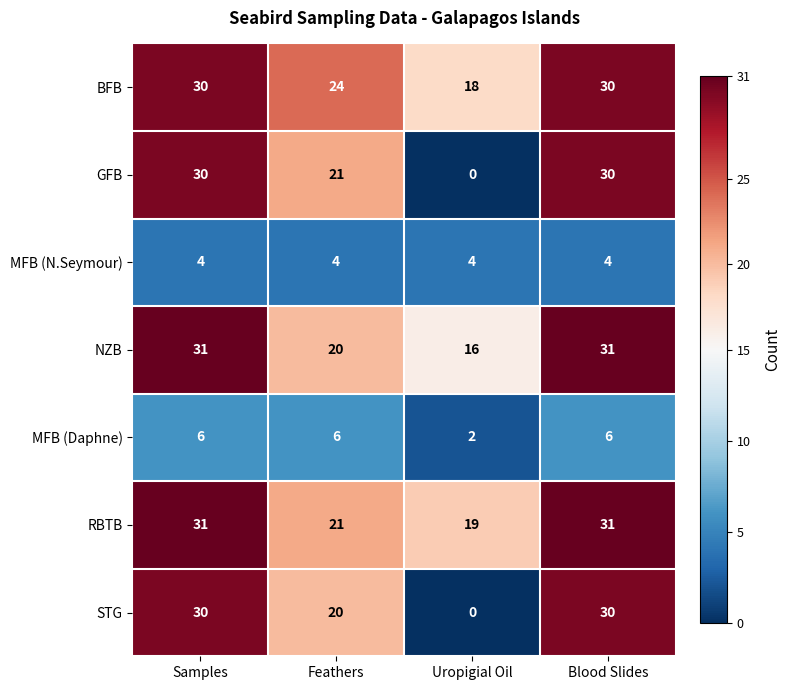

Between Samples and Feathers, which series saw the biggest shift?

NZB